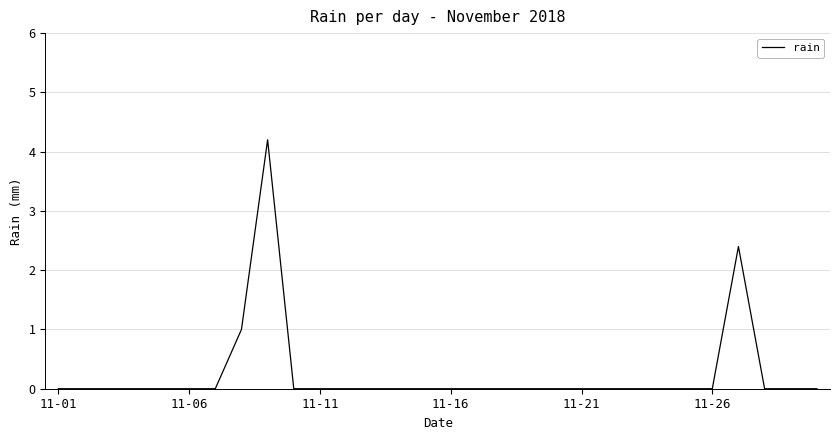

What is the greatest value displayed?

4.2